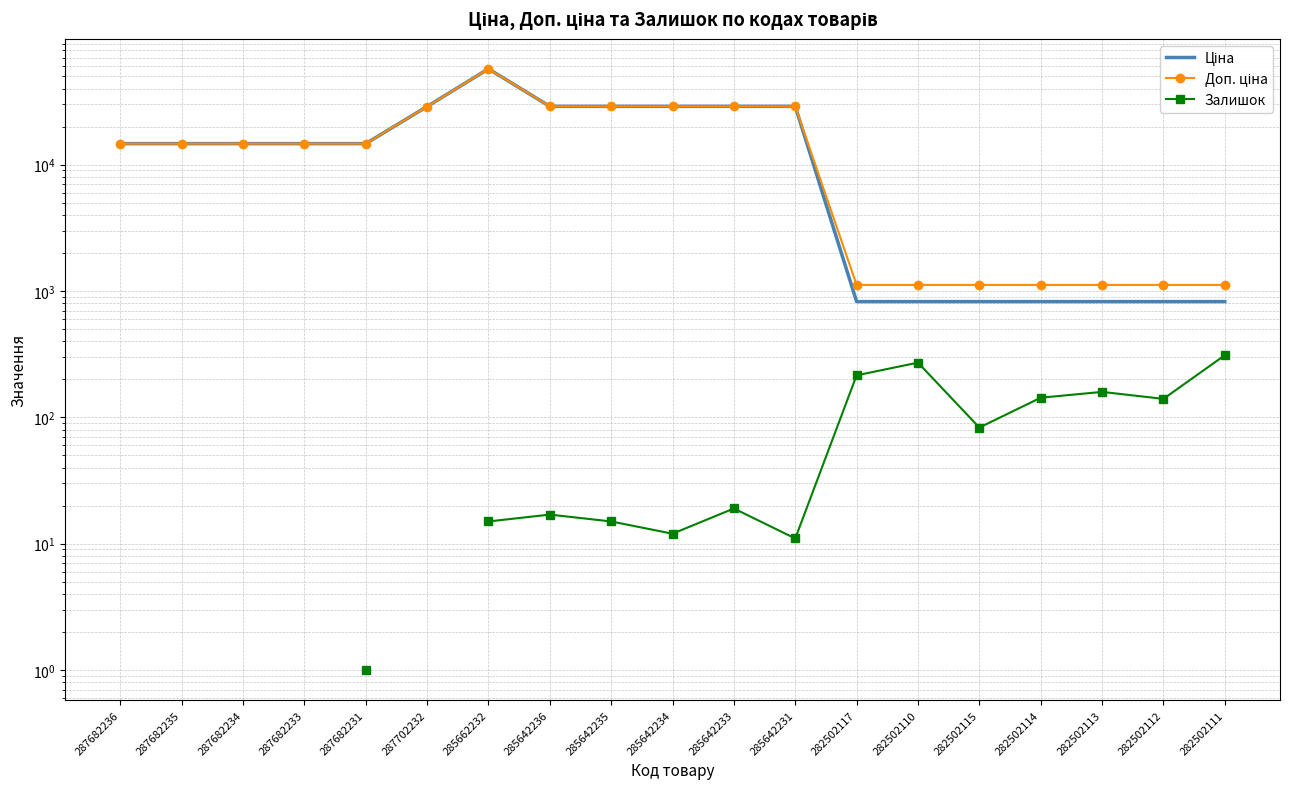

In Залишок, how many points are higher than both neighbors (excluding endpoints)?

4